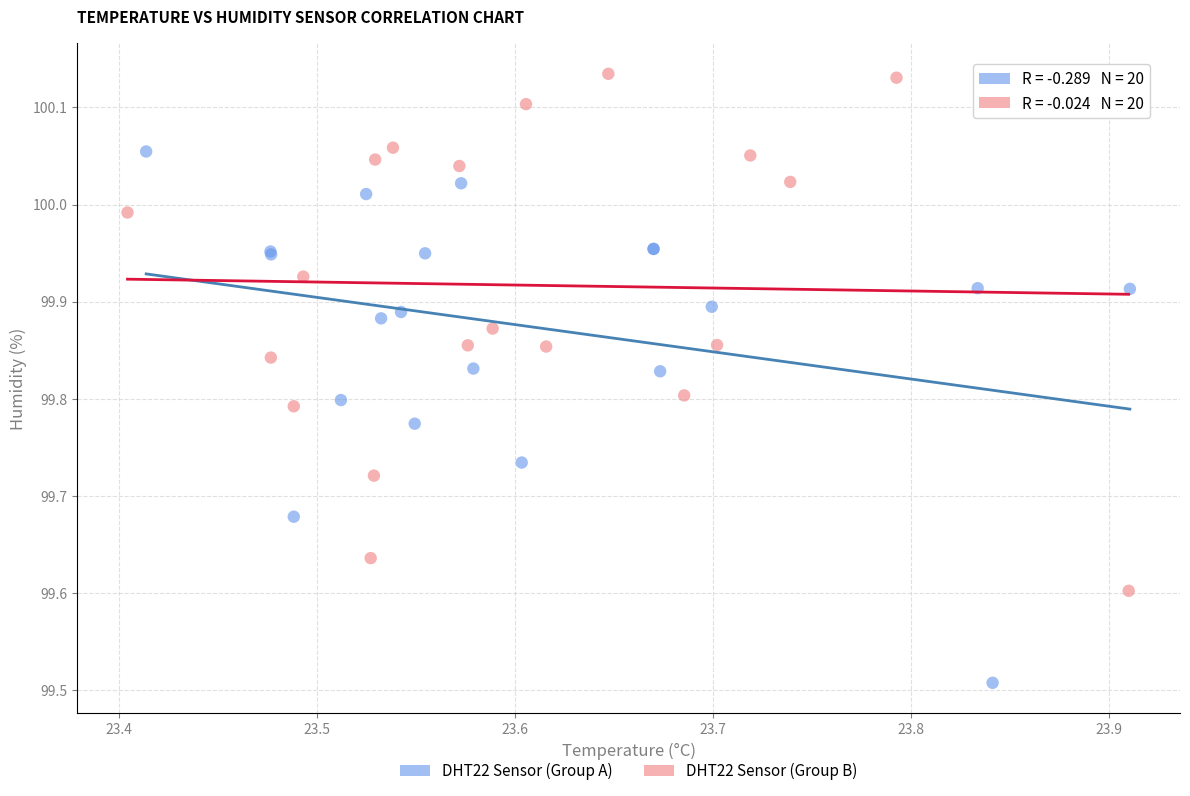

Which series contains the lowest Y value?

DHT22 Sensor (Group A)